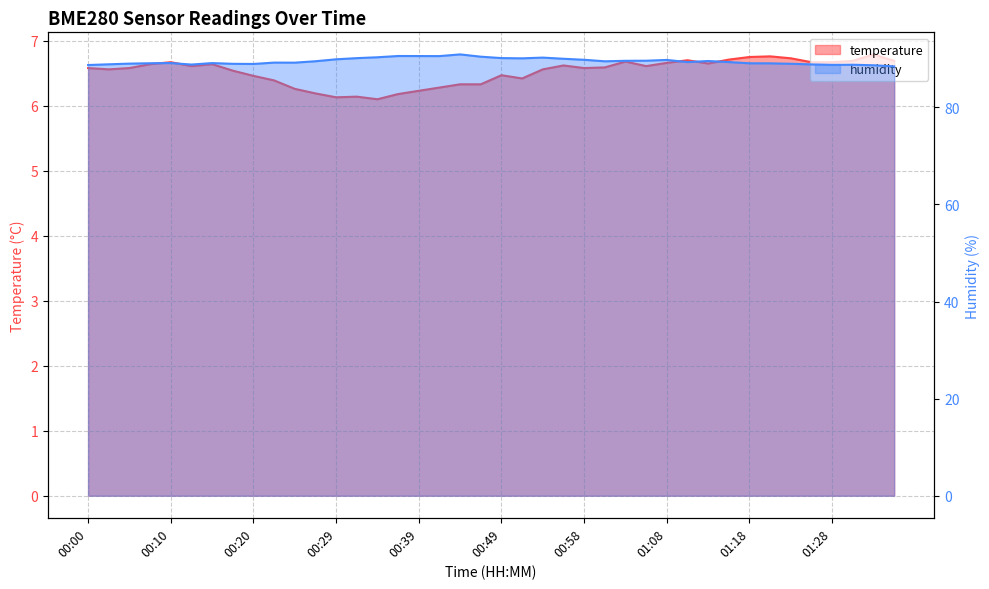

How many interior local valleys does the temperature series have?

8